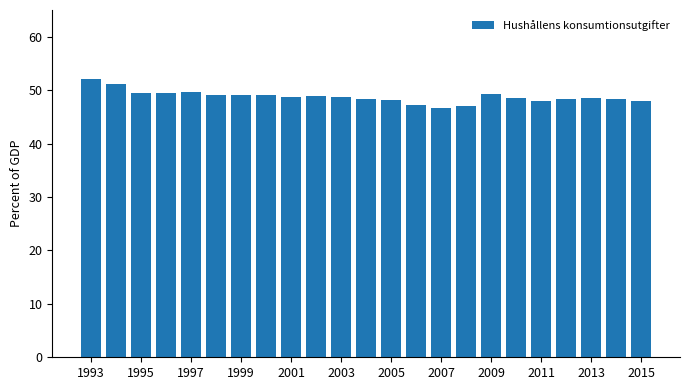

What is the minimum value shown in the chart?

46.7